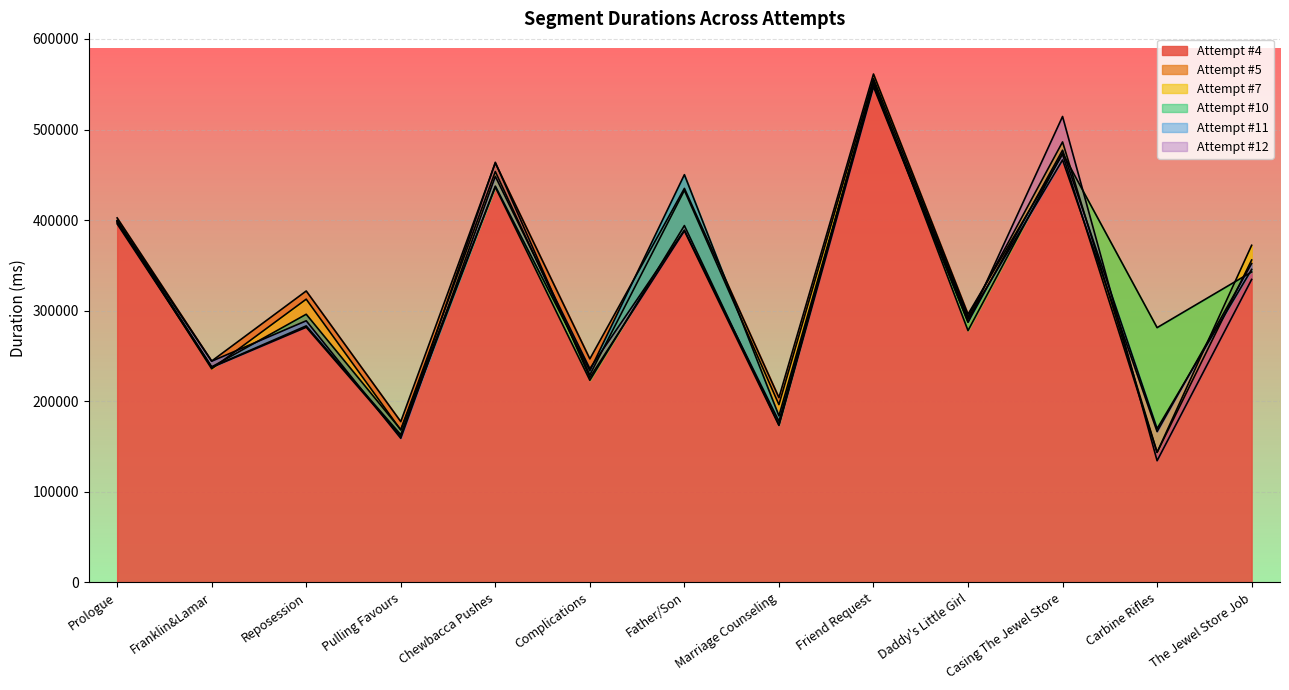

What is the value of the Attempt #12 point at the 7th from the left?

388161